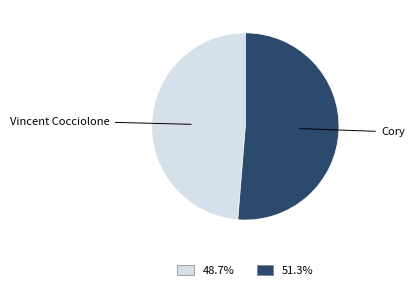

Does any single category account for the majority?

Yes